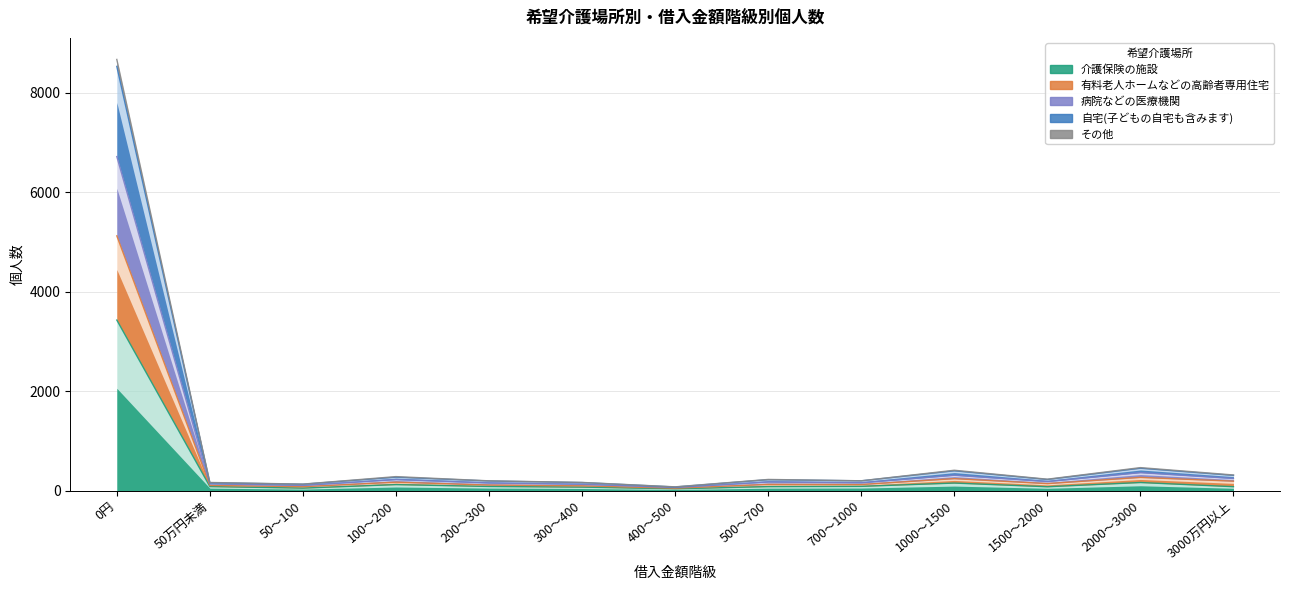

Is it true that 自宅(子どもの自宅も含みます) equals 202 at 50～100?

False